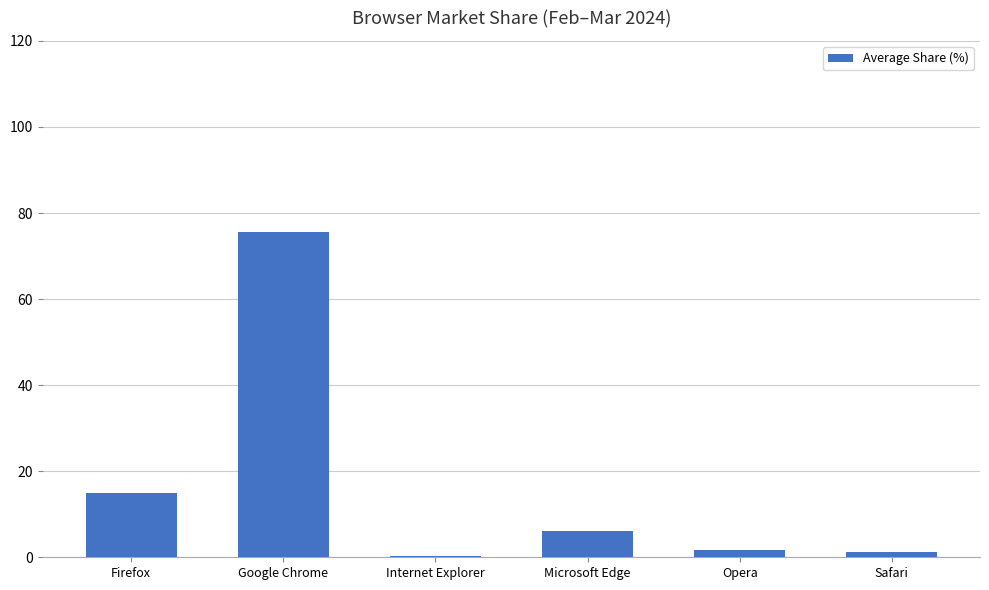

Where does the data first go above 6?

Firefox